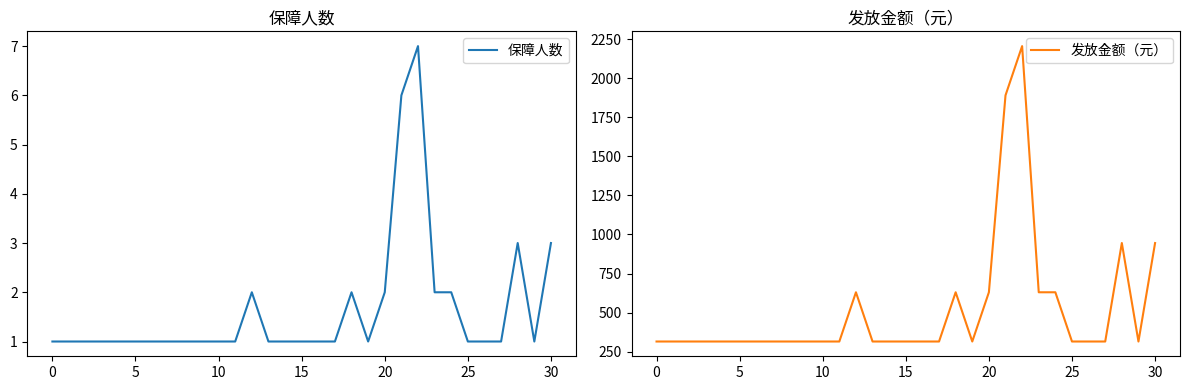

True or false: 保障人数 and 发放金额（元） cross at least once.

False